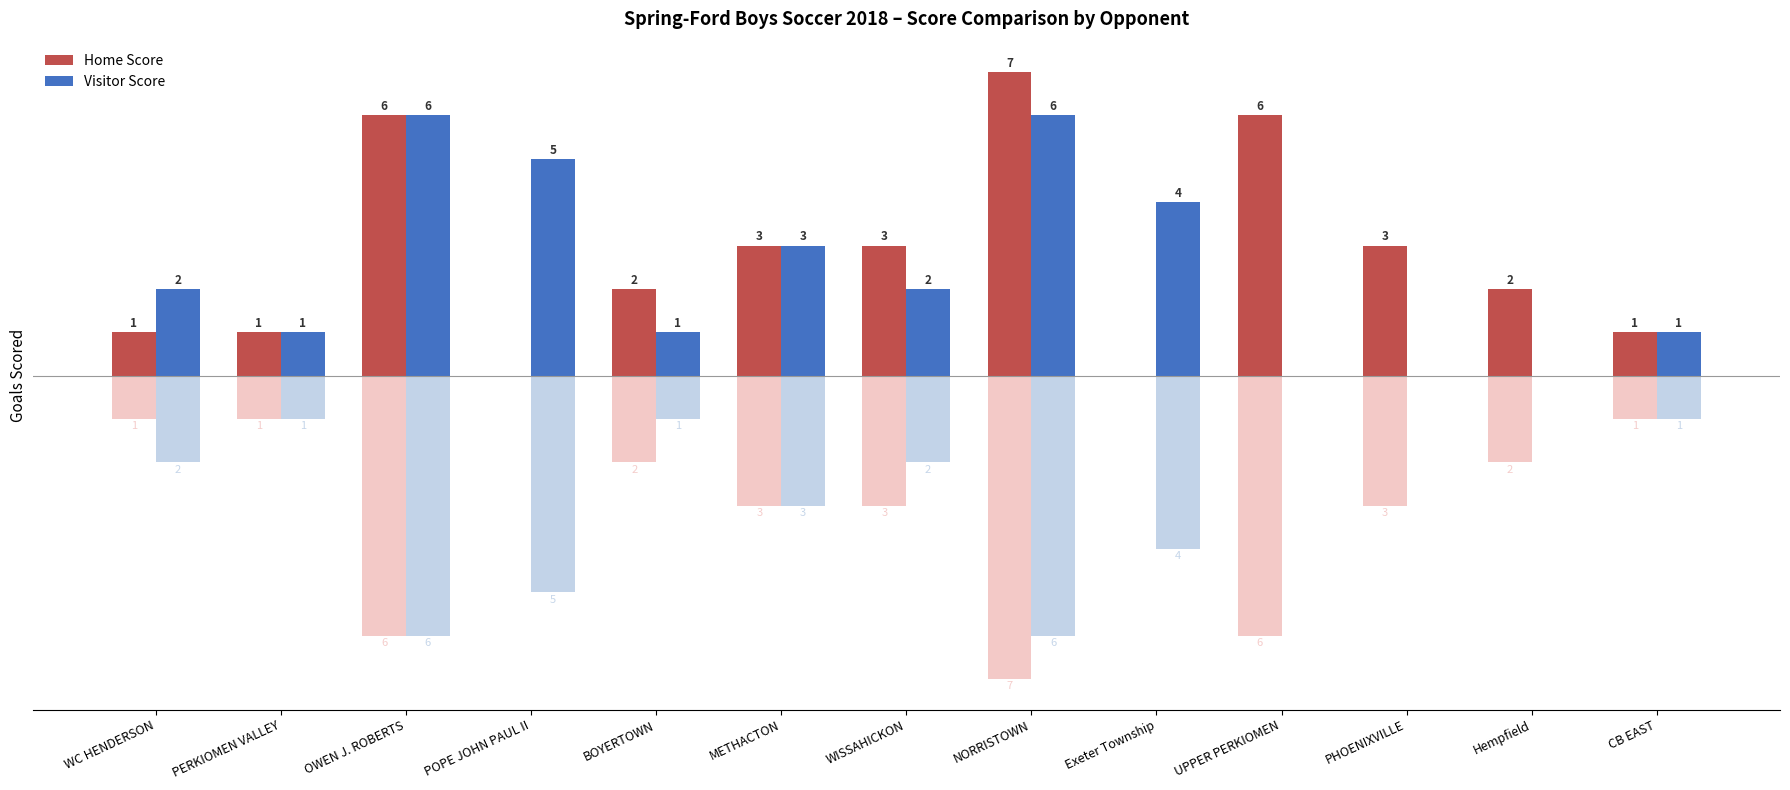

What is the label of the 3rd bar from the left?

OWEN J. ROBERTS